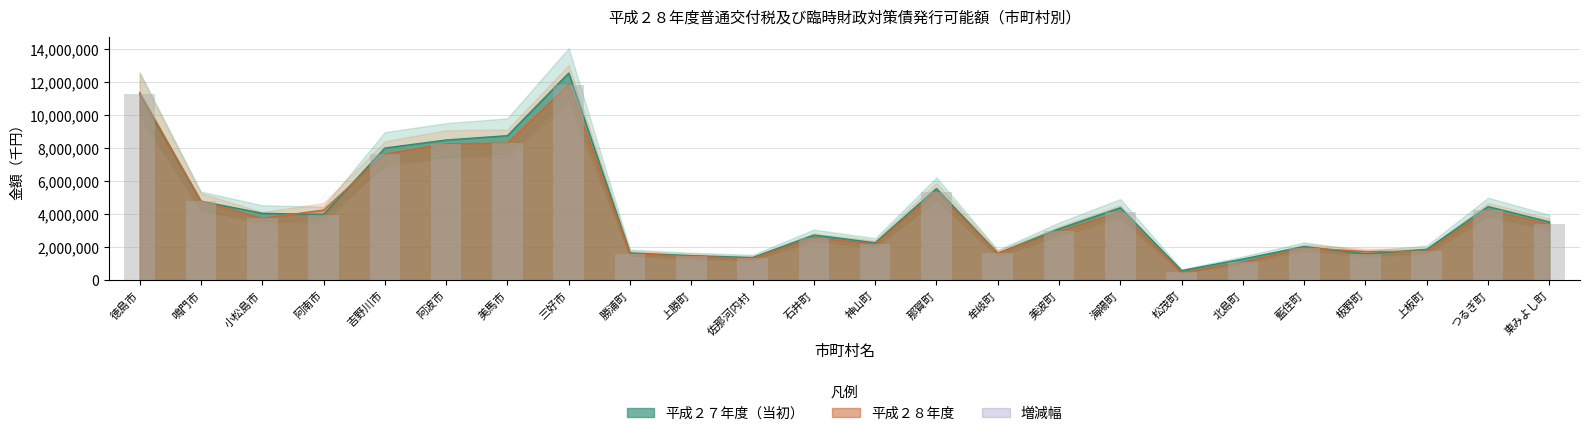

The 平成２７年度 series shows 820527 at 松茂町. True or false?

False